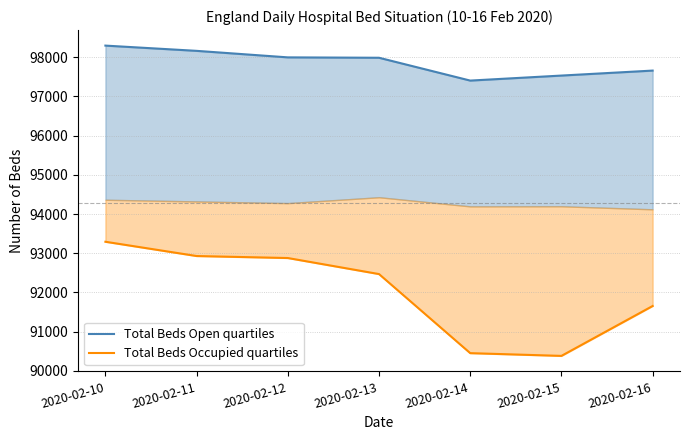

At which label does Total Beds Occupied first exceed 92469?

2020-02-10